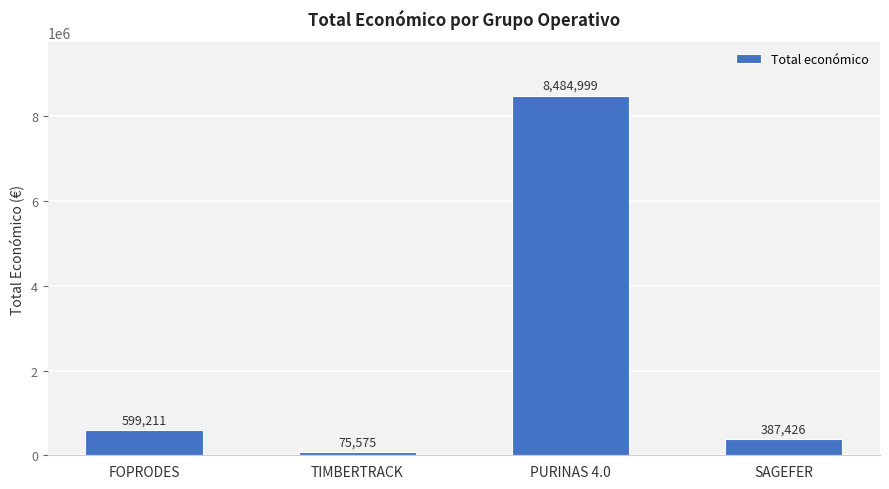

What is the label of the 2nd bar from the left?

TIMBERTRACK